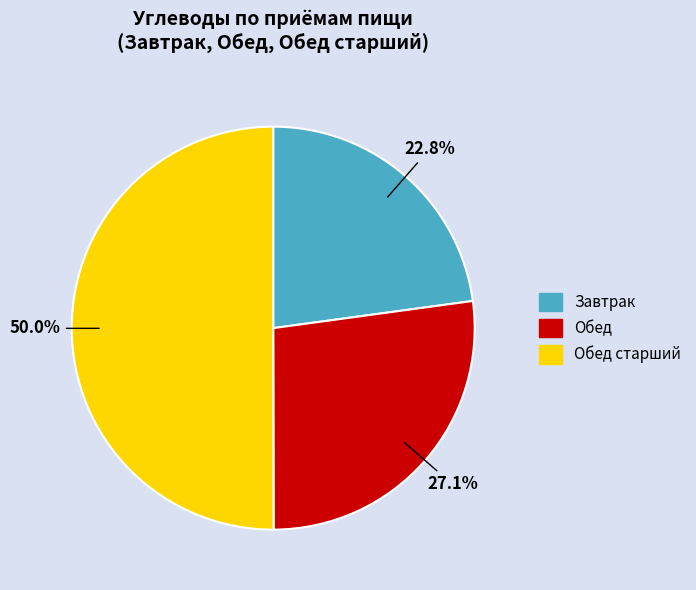

Count the number of slices in the pie.

3